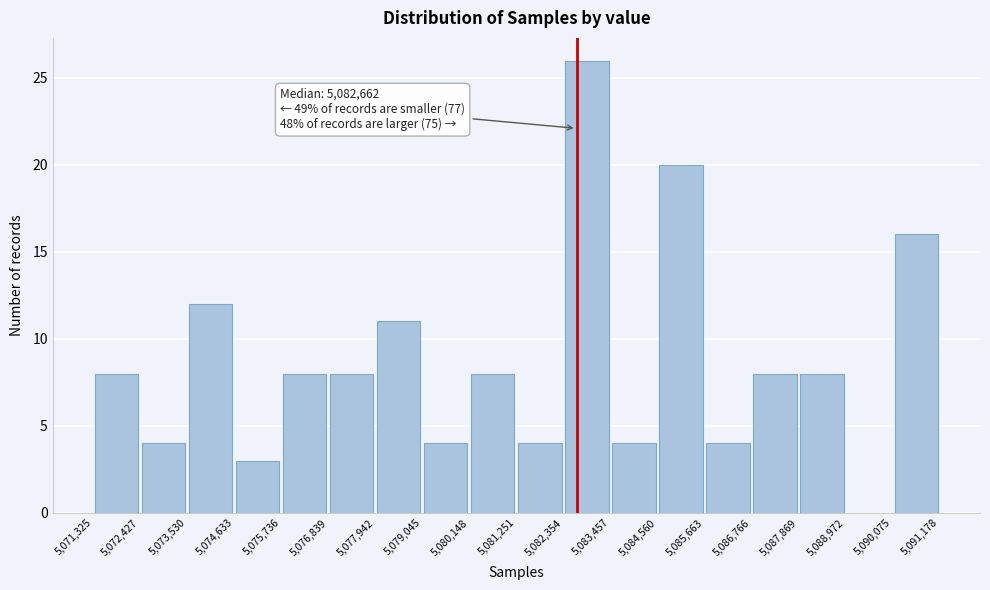

Over which range of the x-axis is the bar tallest?

5,082,354 to 5,083,457